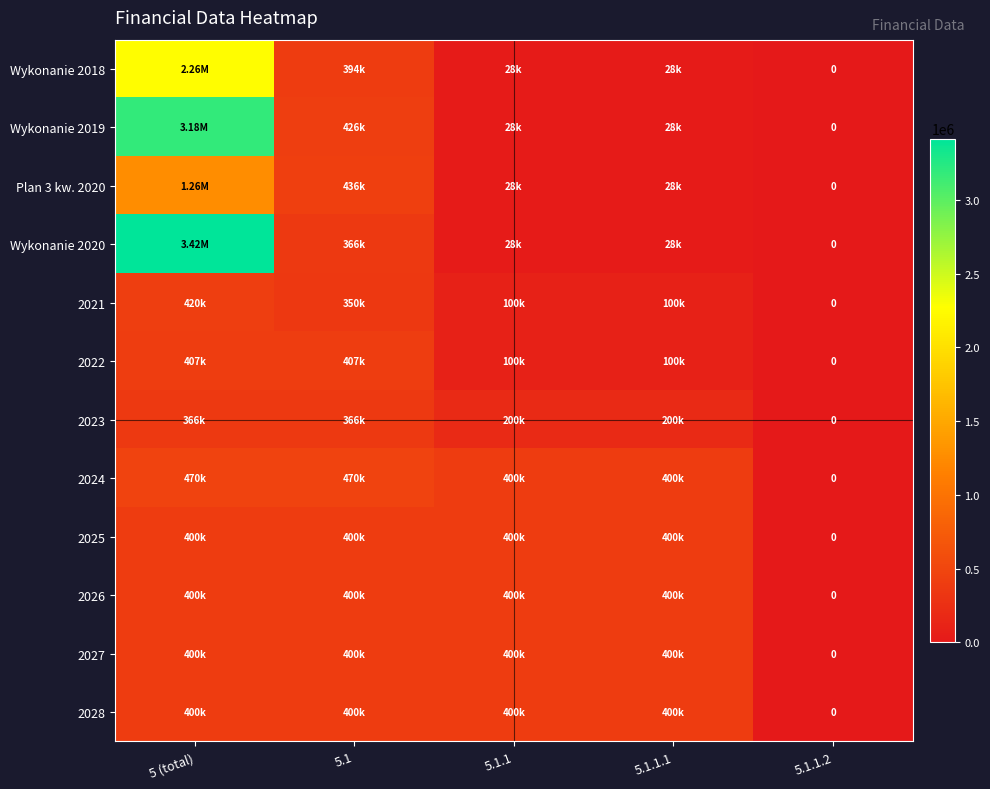

Which category has the lowest value in the 2025 series?

5.1.1.2